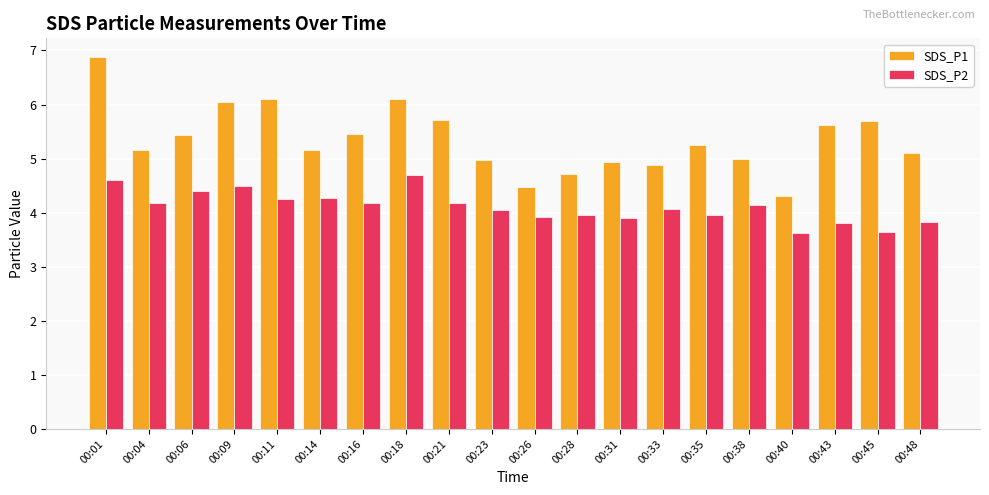

Is it true that SDS_P1 equals 7.4 at 00:43?

False